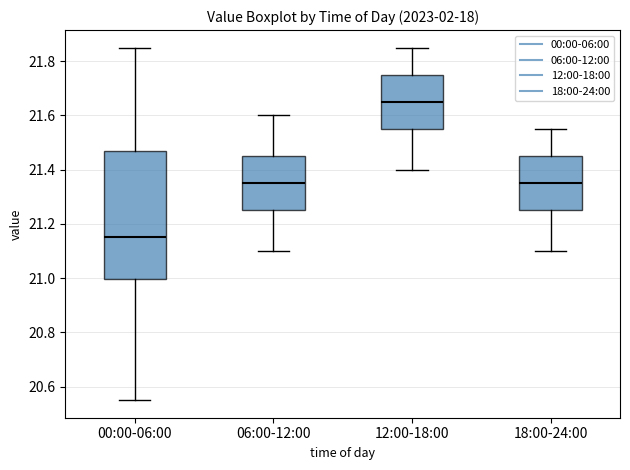

Comparing the boxes themselves (not the whiskers), which one is the tallest?

00:00-06:00